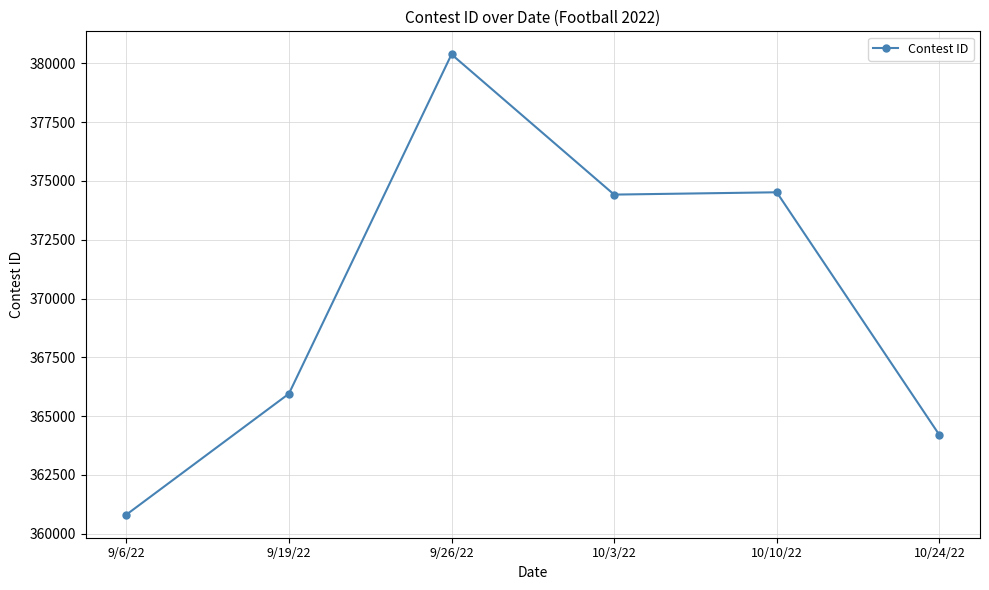

Which category has the lowest value across all series?

9/6/22